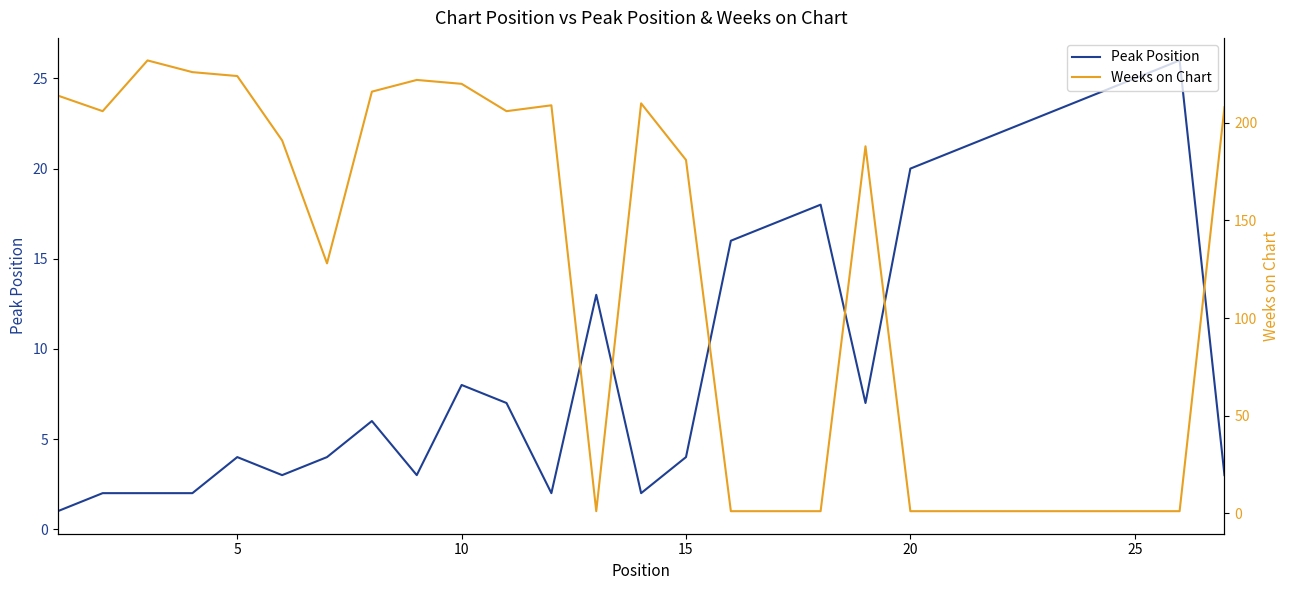

Reading left to right, transcribe all the data shown in this chart.

Peak Position: 1	2	2	2	4	3	4	6	3	8	7	2	13	2	4	16	17	18	7	20	21	22	23	24	25	26	3
Weeks on Chart: 214	206	232	226	224	191	128	216	222	220	206	209	1	210	181	1	1	1	188	1	1	1	1	1	1	1	208